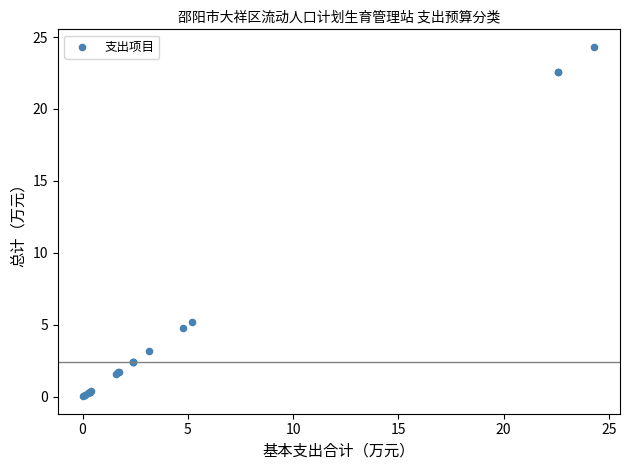

What Y value in the scatter plot is closest to 12?

5.2